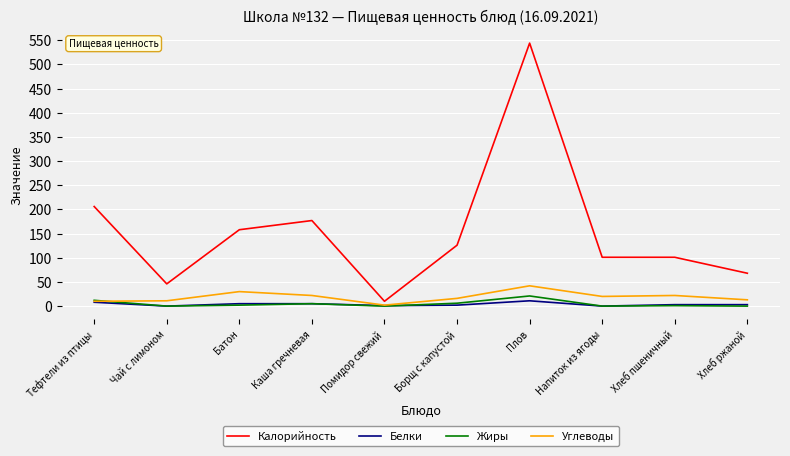

What is the average value of the Углеводы series?

19